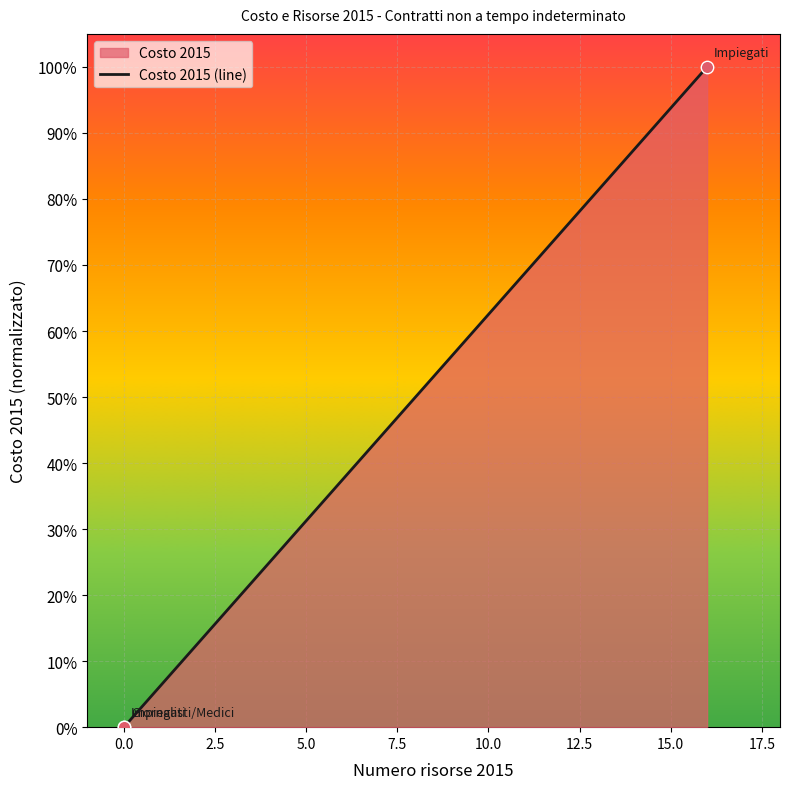

Which has a higher value, −2.5 or 0.0?

−2.5